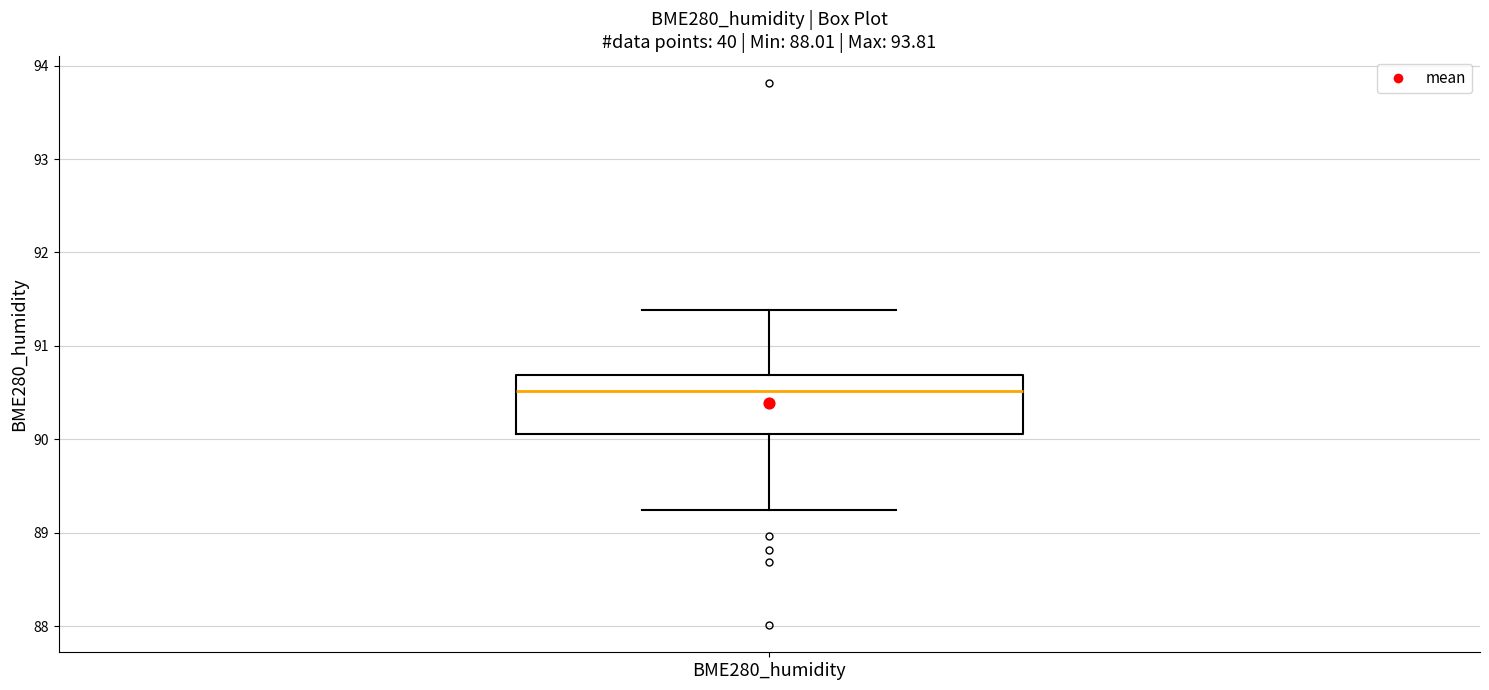

Where is the lower edge of the box for BME280_humidity on the y-axis? The values are not printed on the chart, so give them approximately, as read against the axis.

90.1